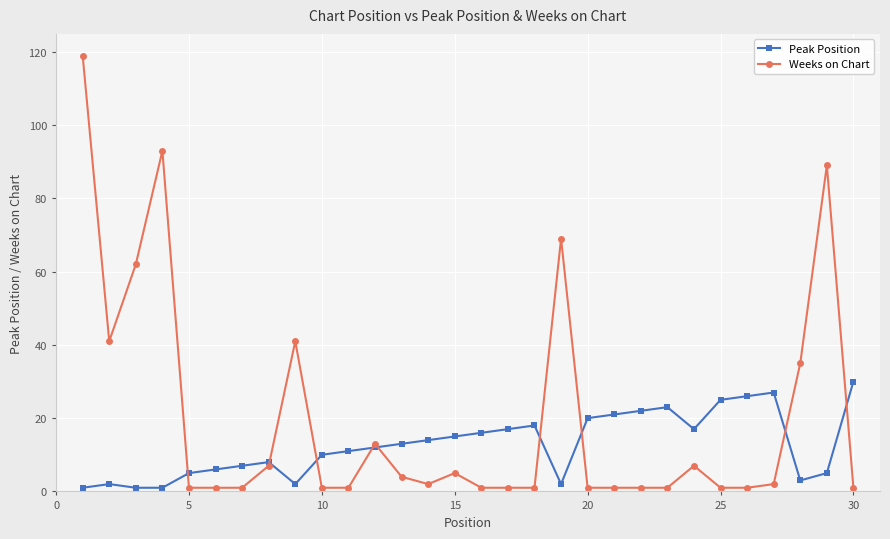

Rank the series by their average value, from highest to lowest.

Weeks on Chart, Peak Position